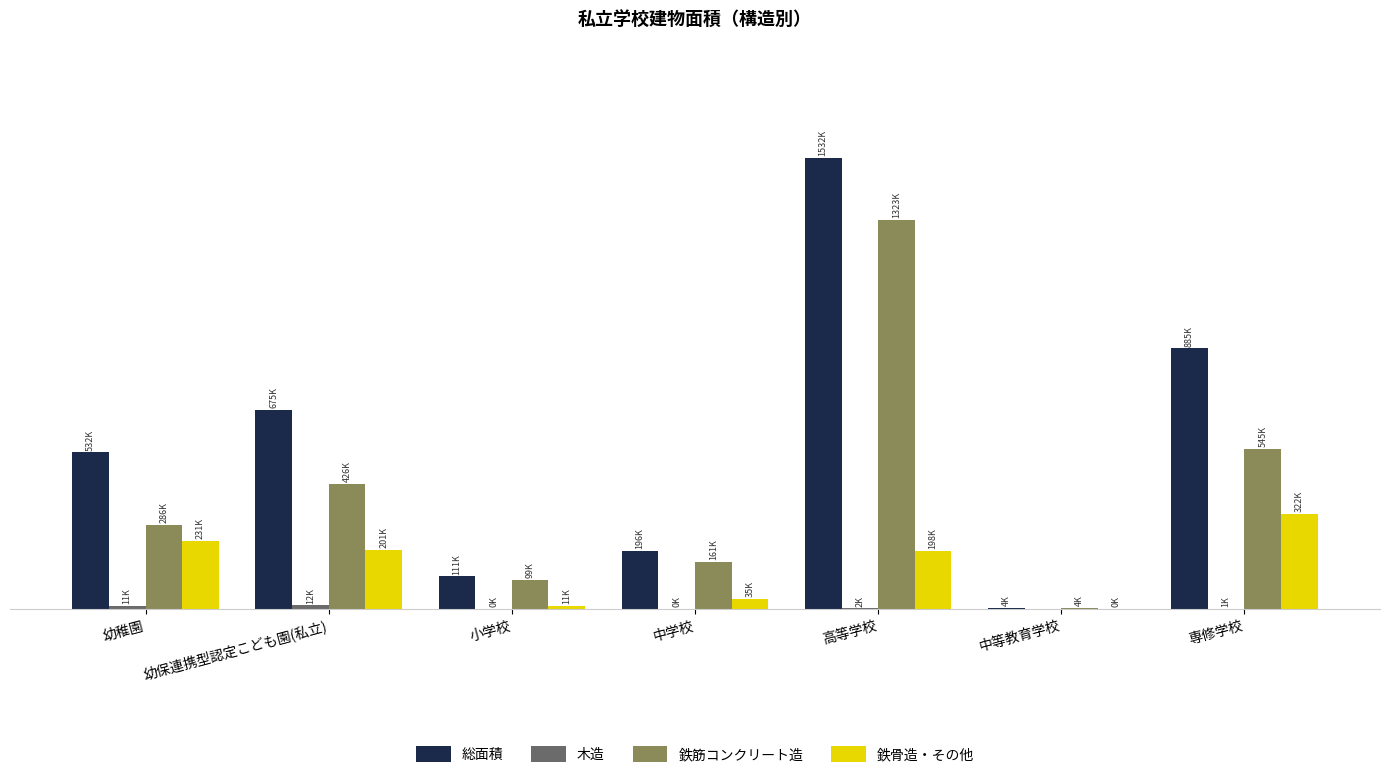

At how many categories does at least one series exceed 636450?

3